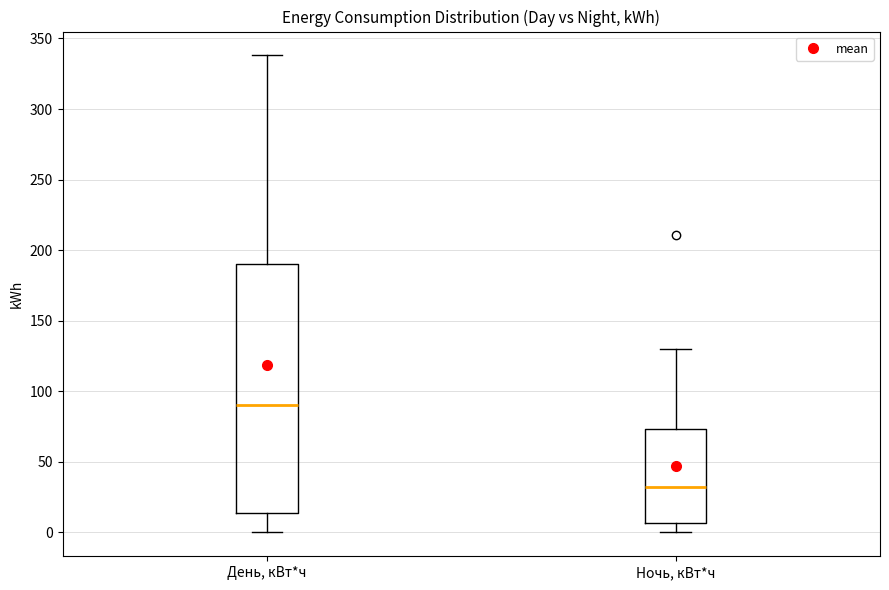

Reading left to right, transcribe this box plot: for each box, give where its median line is, the range the box spans, and where its two whiskers end, as read against the y-axis. The values are not printed on the chart, so give them approximately, as read against the axis.

День, кВт*ч: median 90, box 15 to 190, whiskers 0 to 340
Ночь, кВт*ч: median 30, box 5 to 75, whiskers 0 to 130